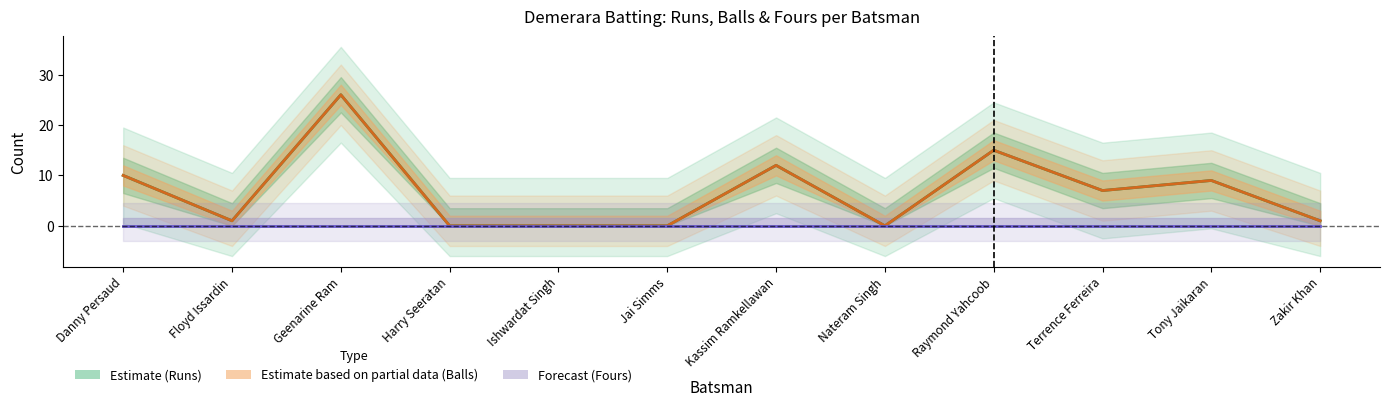

At which category is the sum across all series the highest?

Geenarine Ram